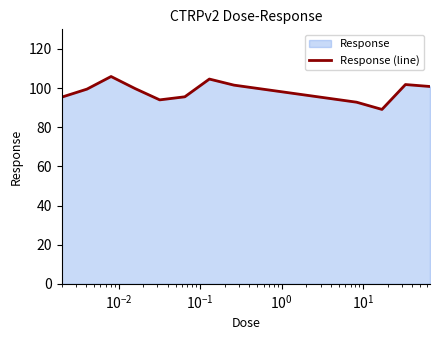

What is the greatest value displayed?

105.9